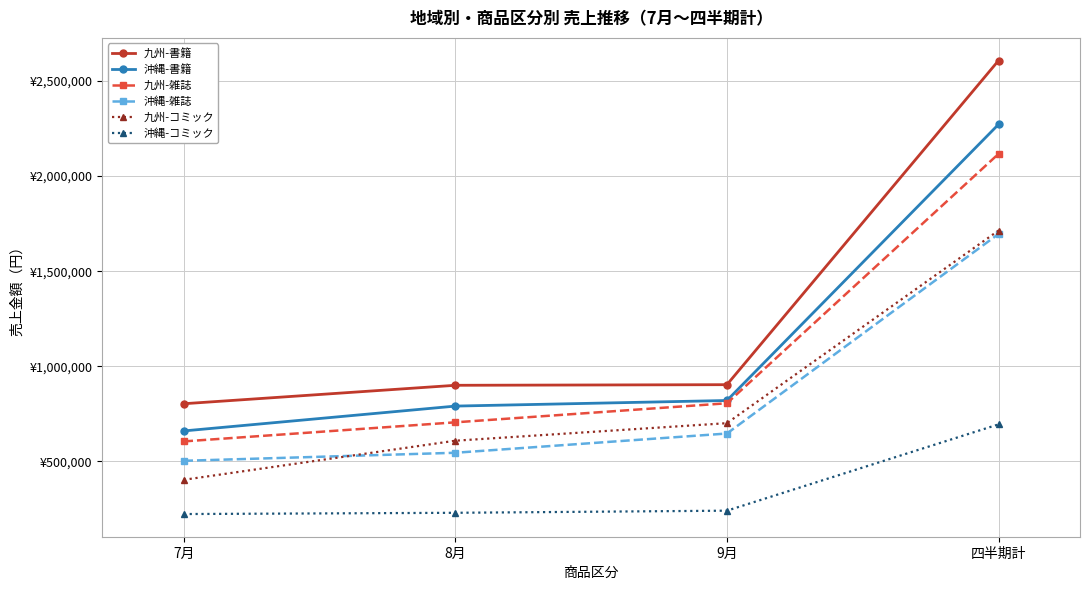

Is the value of 九州-雑誌 at 7月 greater than the value of 沖縄-コミック at 9月?

Yes